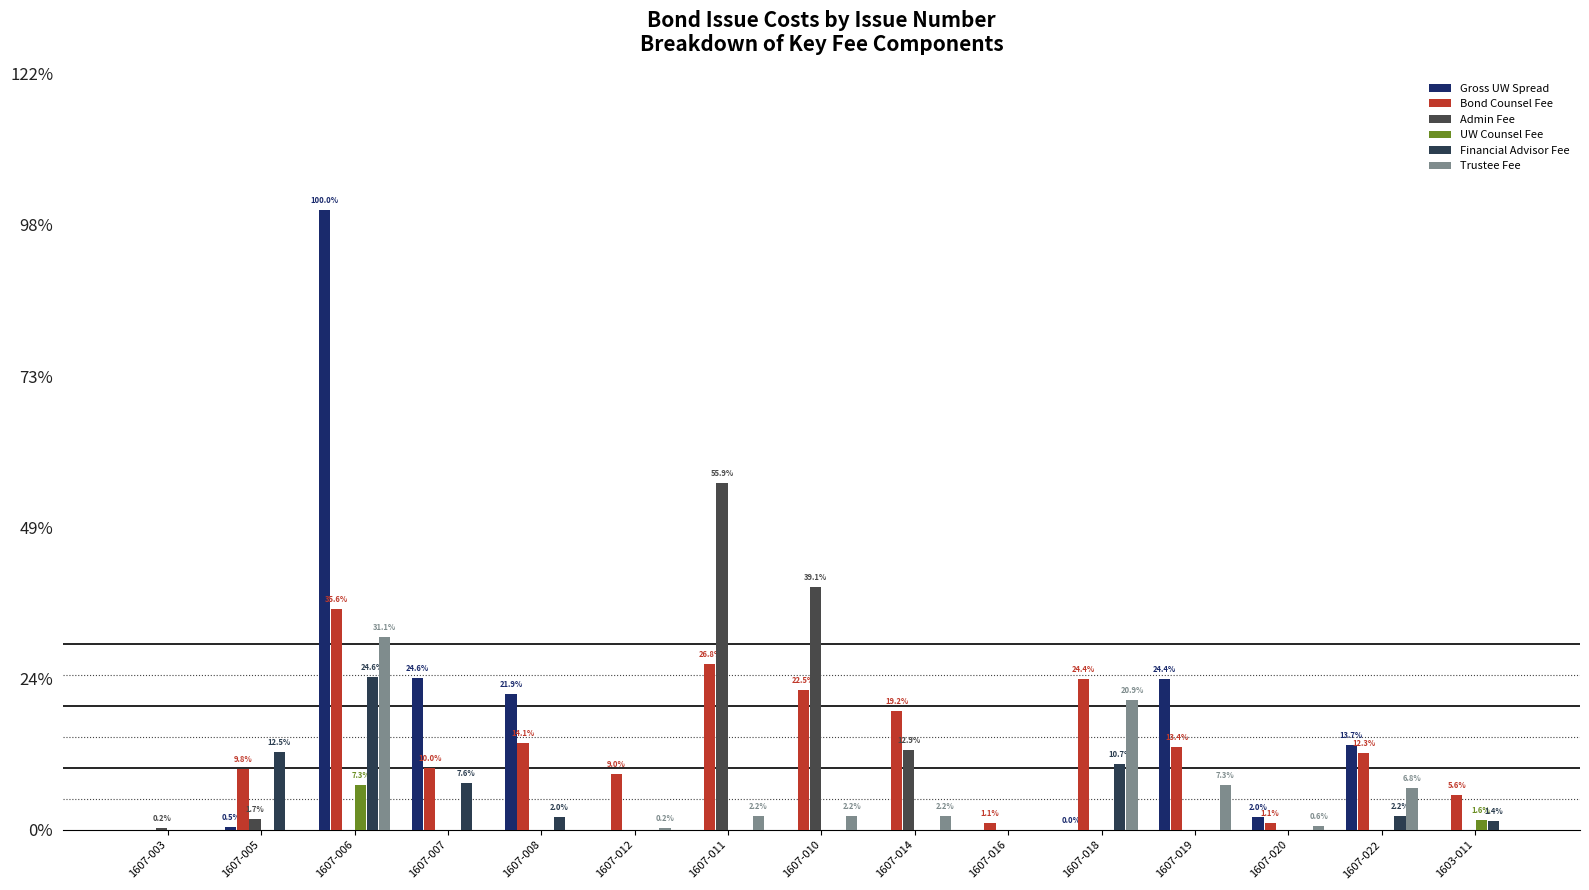

Does the chart contain stacked bars?

No